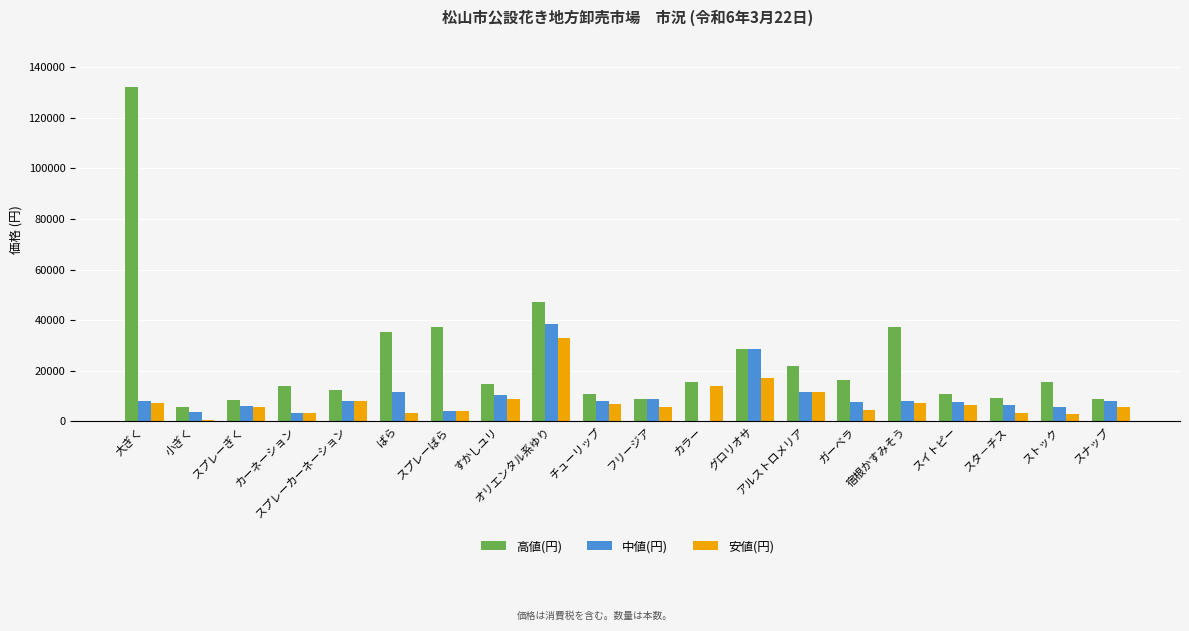

What value does the 中値(円) series have at スイトピー?

7700